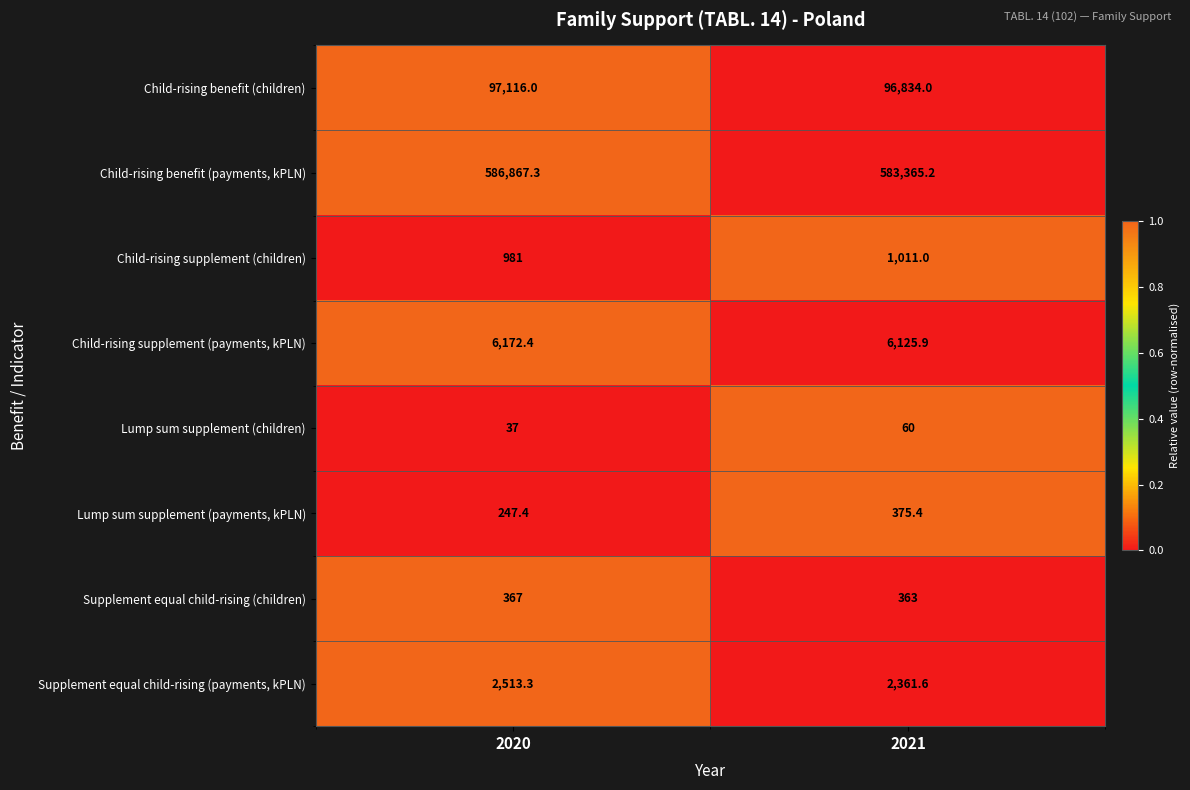

Is it true that Lump sum supplement (payments, kPLN) equals 247.4 at 2020?

True